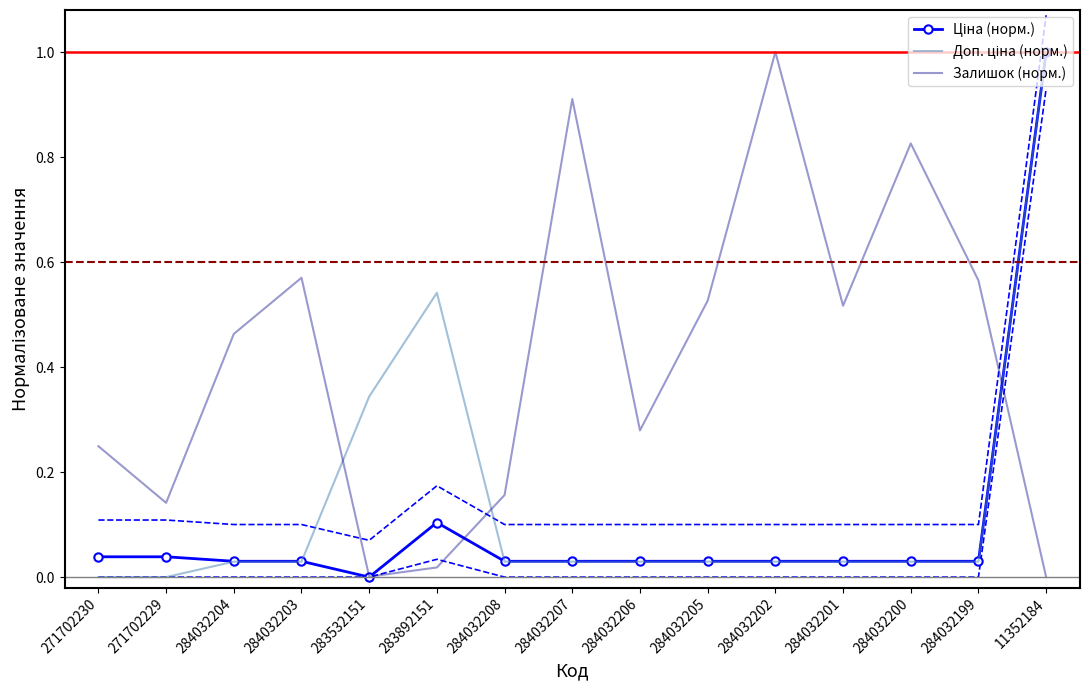

Between 283892151 and 284032202, which series saw the biggest shift?

Залишок (норм.)